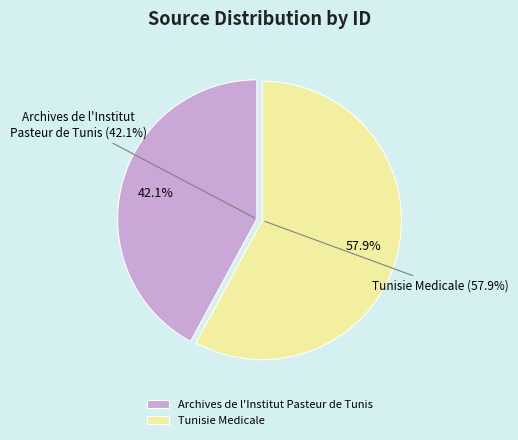

To the nearest percent, what percentage of the pie is Archives de l'Institut Pasteur de Tunis (Rank 2)?

42%